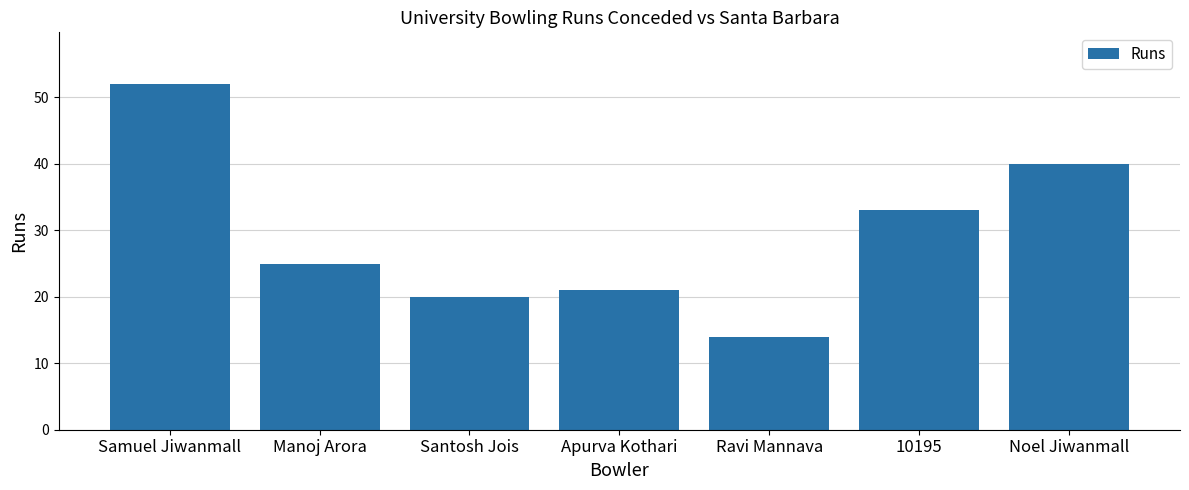

What is the sum of the values at Noel Jiwanmall and Santosh Jois?

60